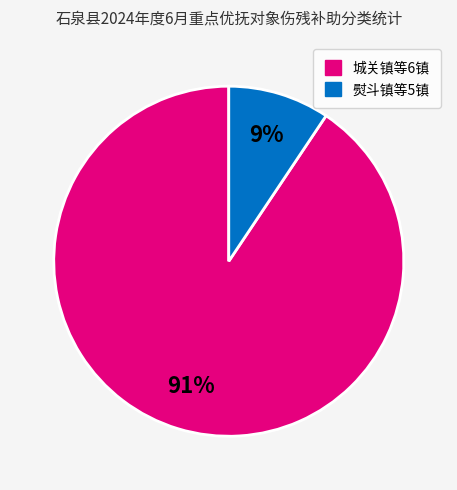

What percentage is the 城关镇等6镇 slice, to the nearest percent?

91%